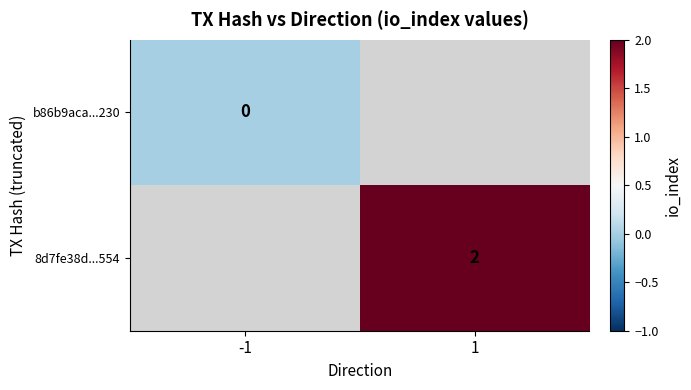

Which category has the highest value across all series?

1